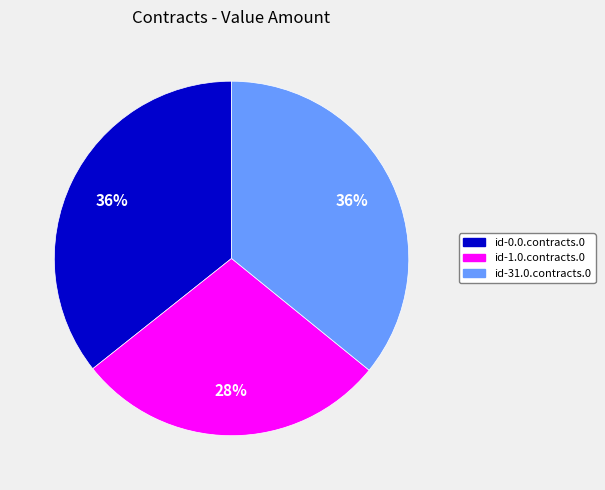

What percentage is the id-0.0.contracts.0 slice, to the nearest percent?

36%